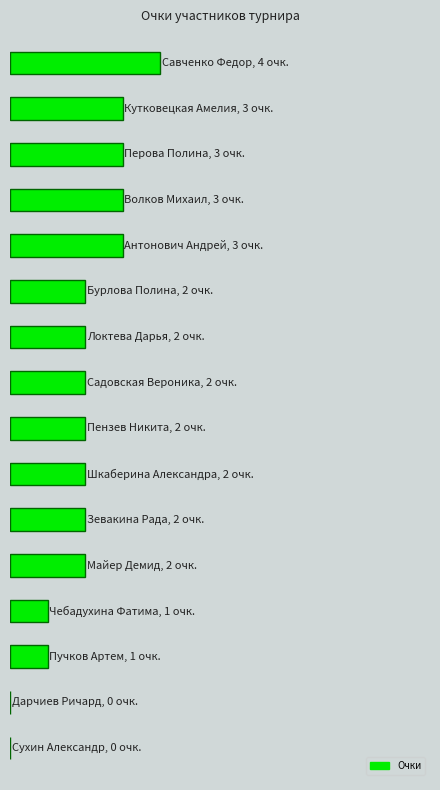

What is the difference between the second highest and minimum values?

3